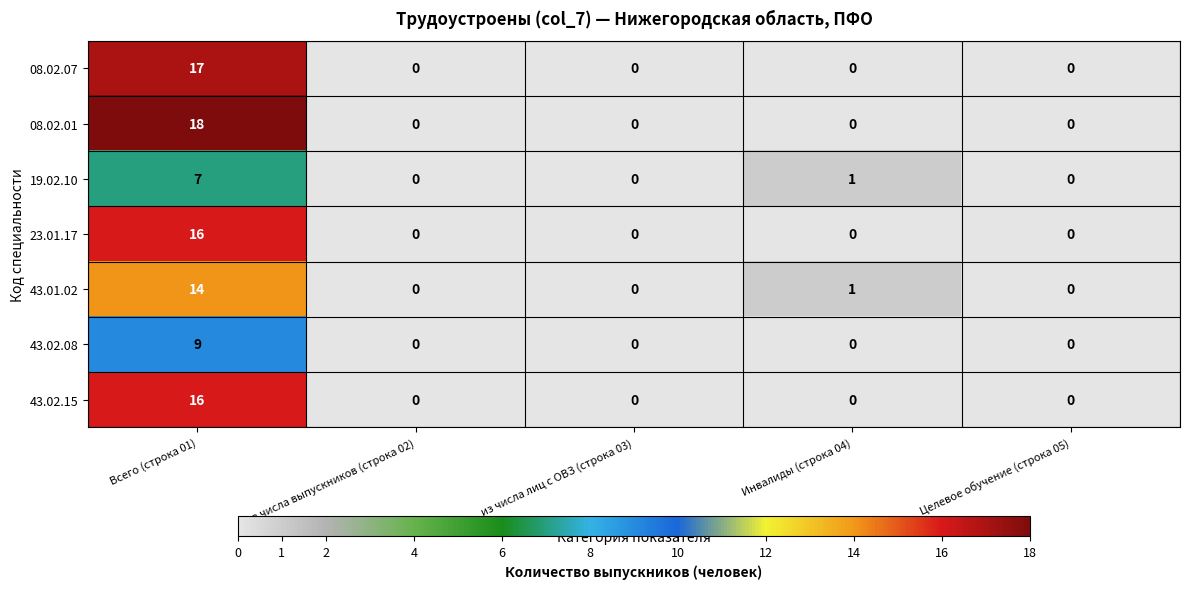

How many values in the 43.02.08 series exceed 0?

1